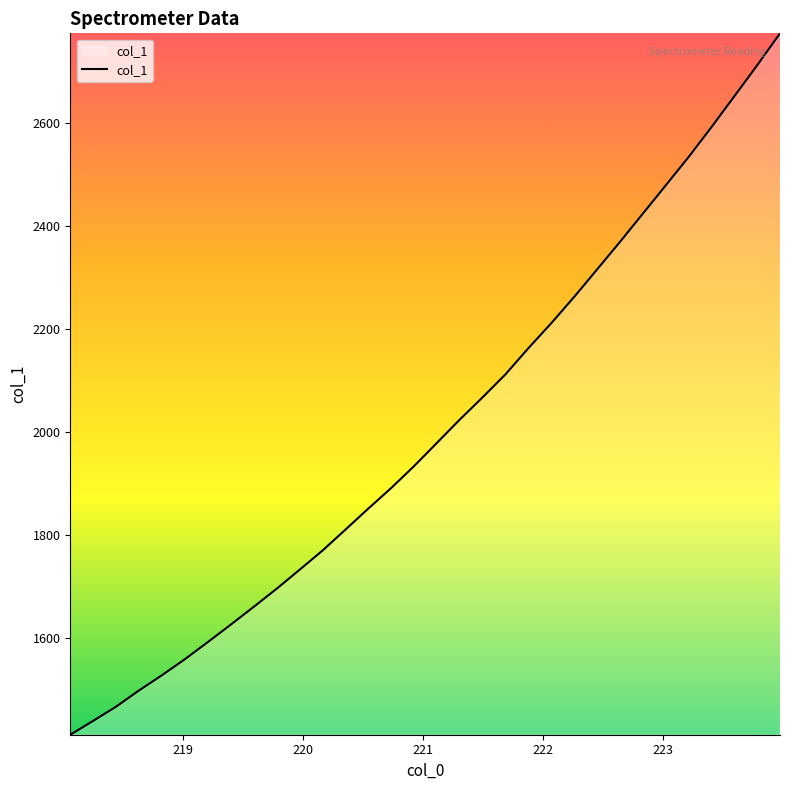

How many lines are shown in the chart?

1